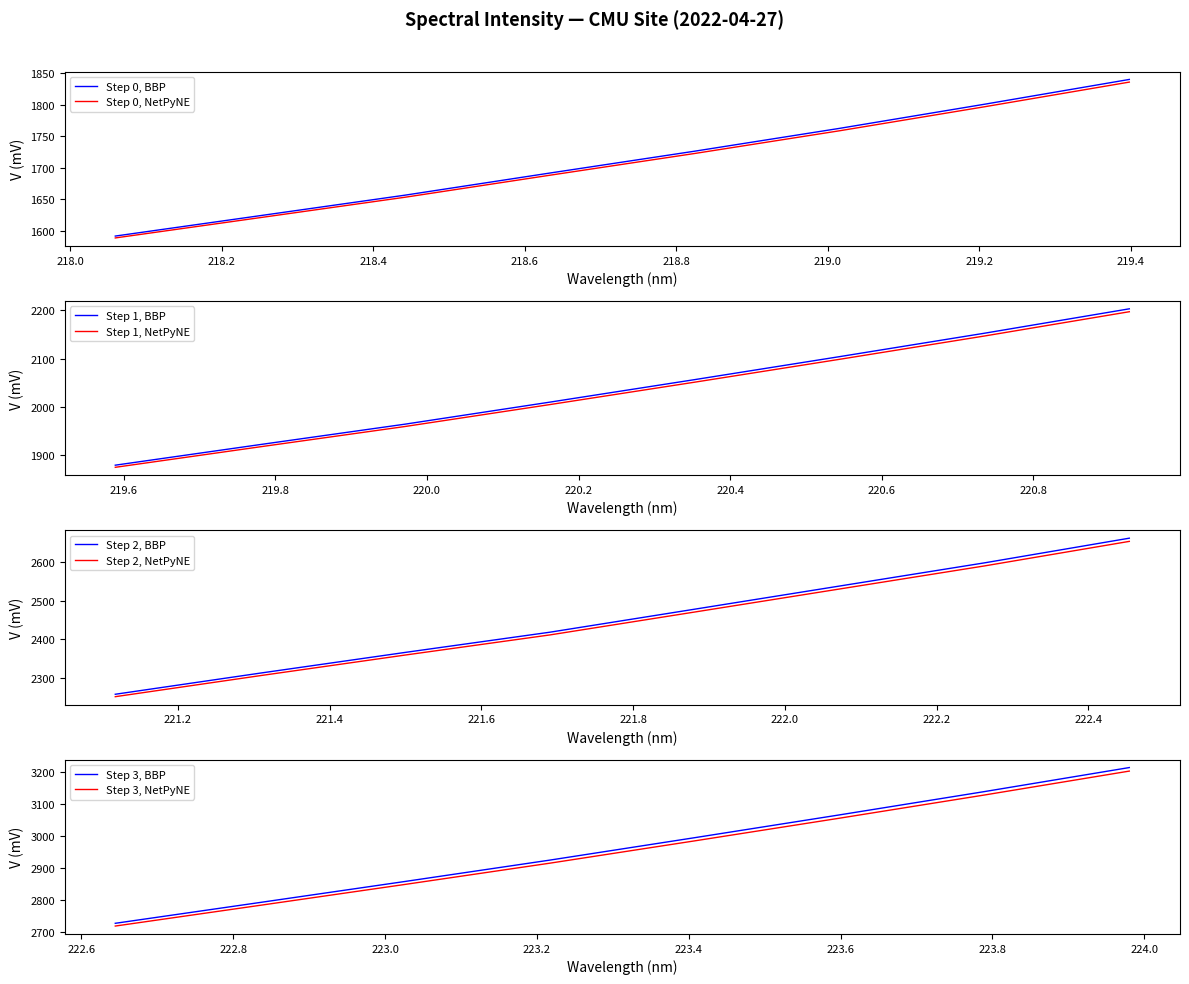

What is the sum of all values?

73336.8